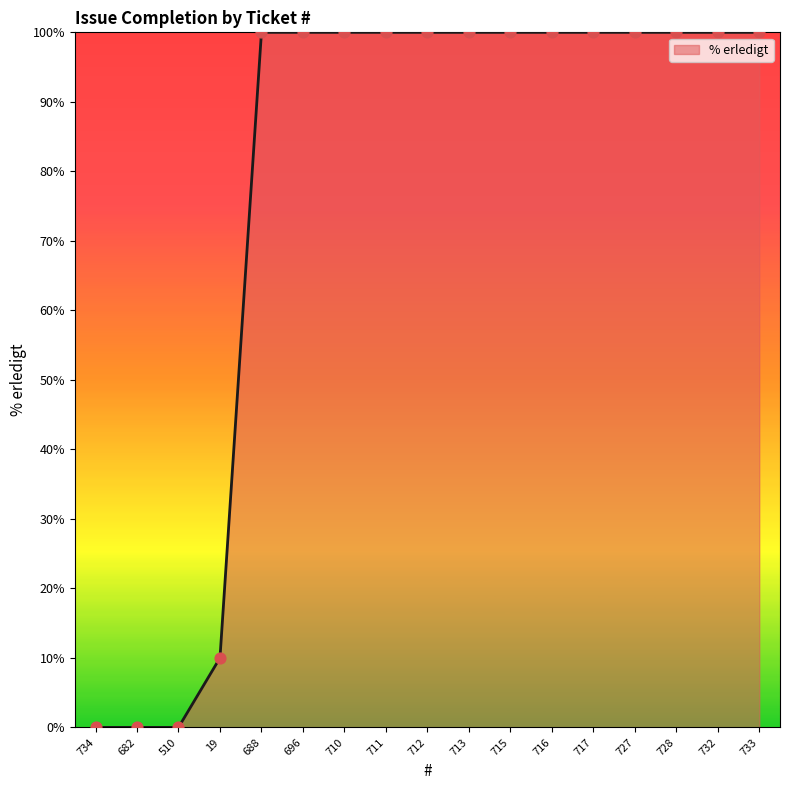

Which has a higher value, 510 or 713?

713